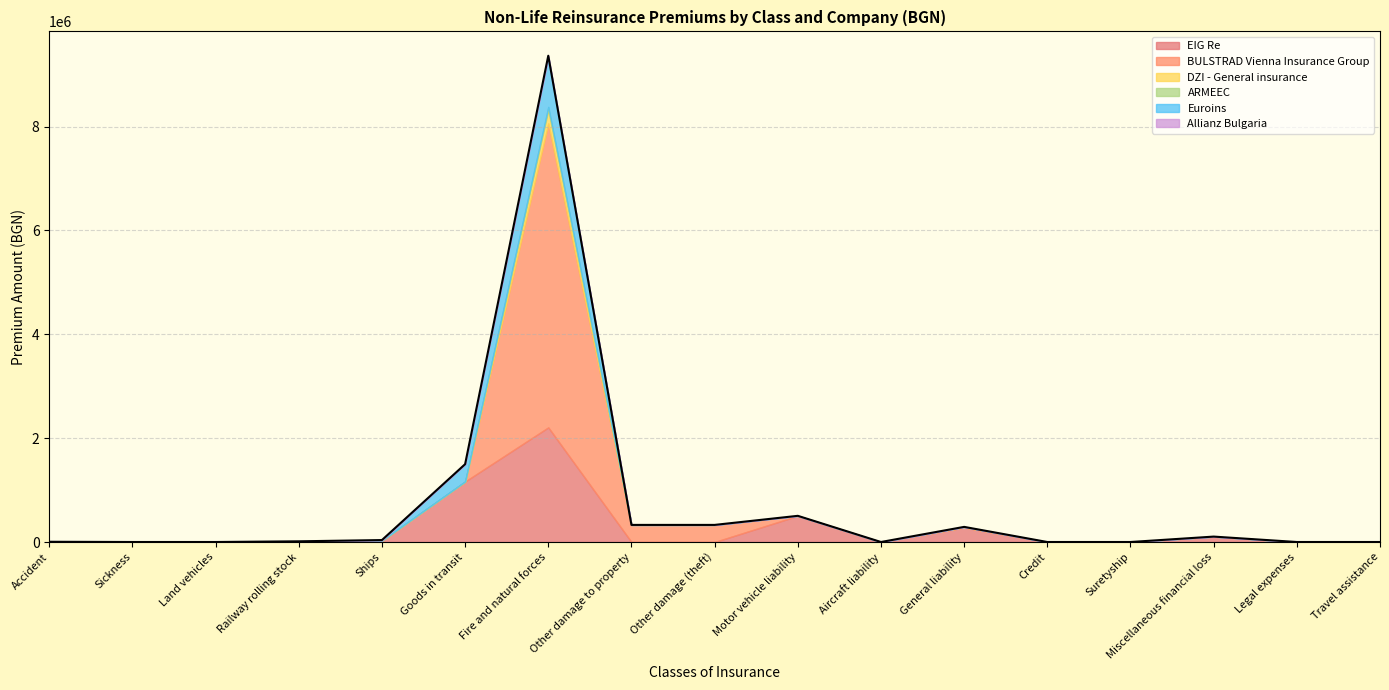

True or false: Allianz Bulgaria has more than 0 interior local peaks.

True